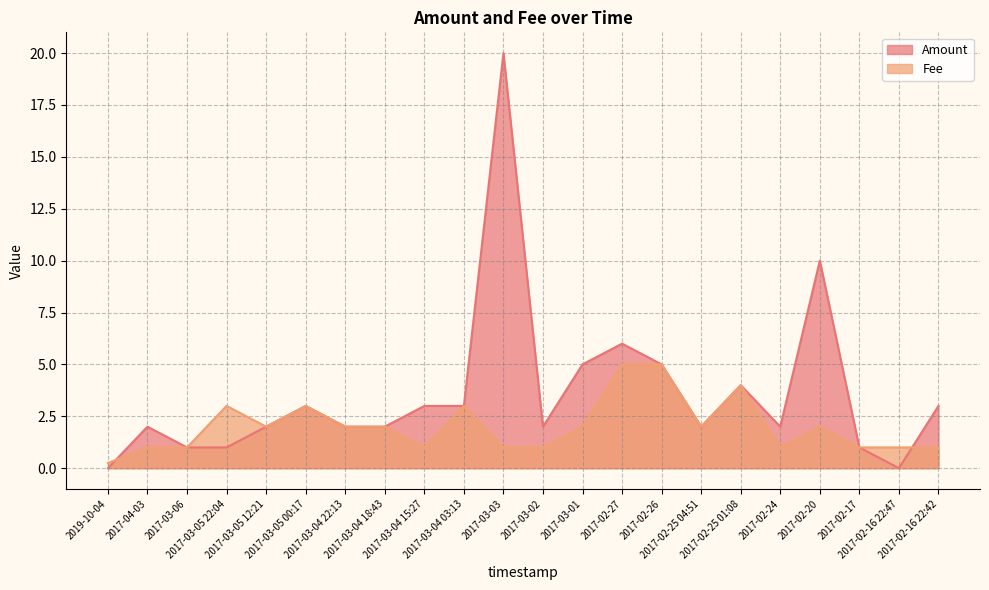

Where does the Fee series first go above 2?

2017-03-05 22:04